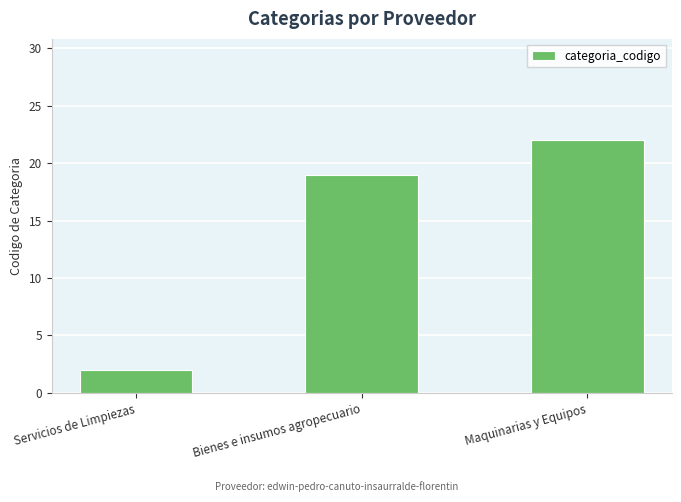

Rank the categories by value from lowest to highest.

Servicios de Limpiezas, Bienes e insumos agropecuario, Maquinarias y Equipos